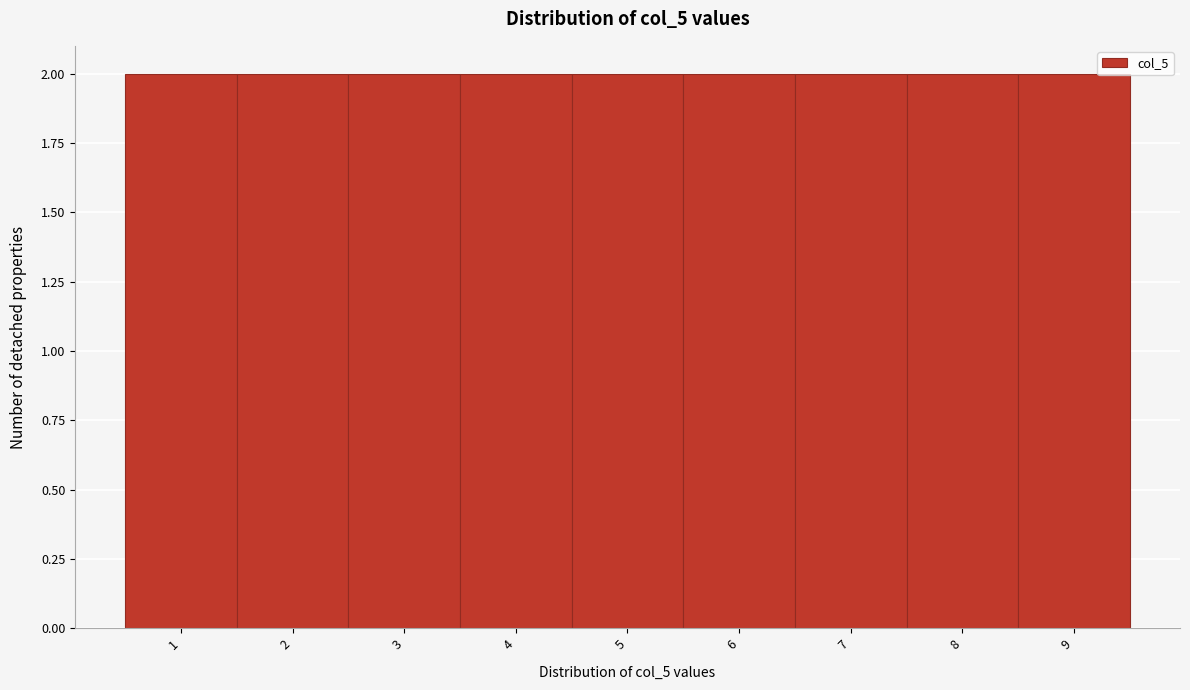

Reading left to right, list every bar in this chart as the range it spans on the x-axis followed by its height. The values are not printed on the chart, so give them approximately, as read against the axis.

0.5 to 1.5: 2
1.5 to 2.5: 2
2.5 to 3.5: 2
3.5 to 4.5: 2
4.5 to 5.5: 2
5.5 to 6.5: 2
6.5 to 7.5: 2
7.5 to 8.5: 2
8.5 to 9.5: 2